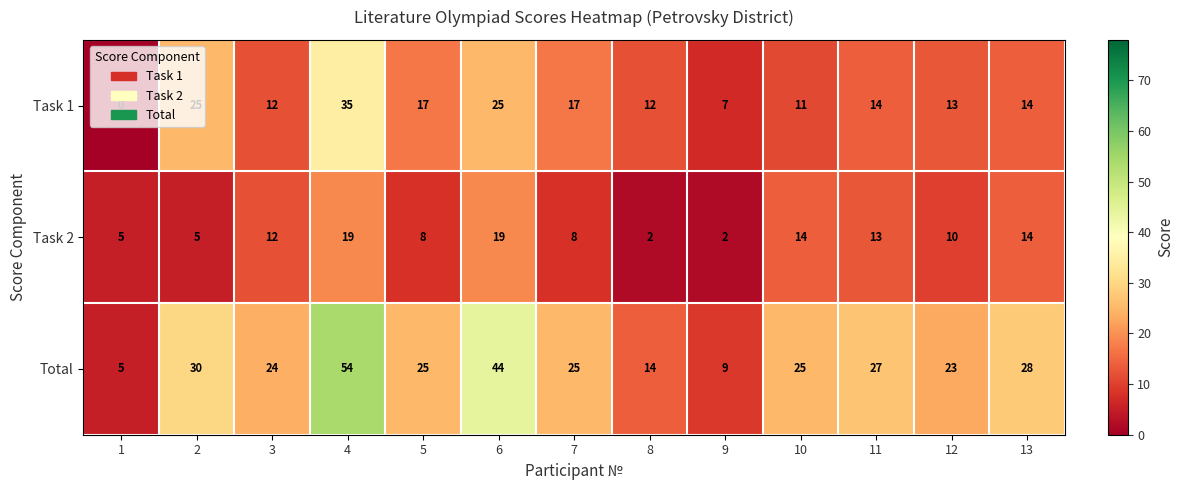

Which series has the largest total across all categories?

Total